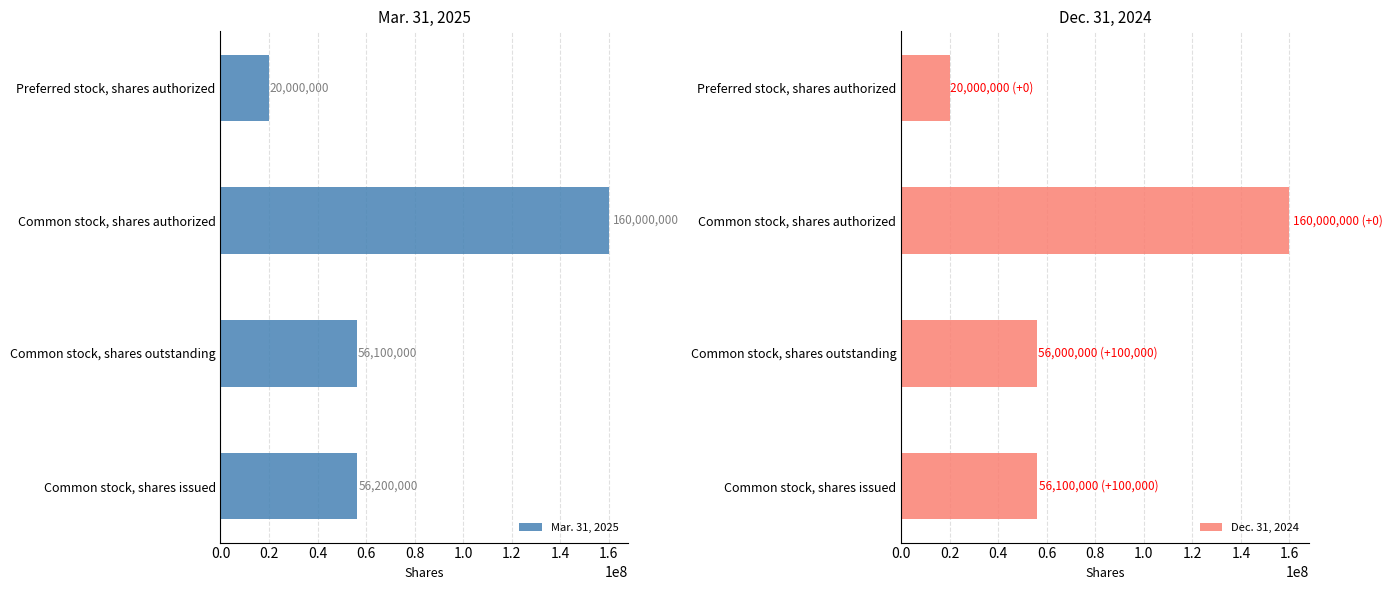

Rank the categories by Mar. 31, 2025 value from lowest to highest.

Preferred stock, shares authorized, Common stock, shares outstanding, Common stock, shares issued, Common stock, shares authorized